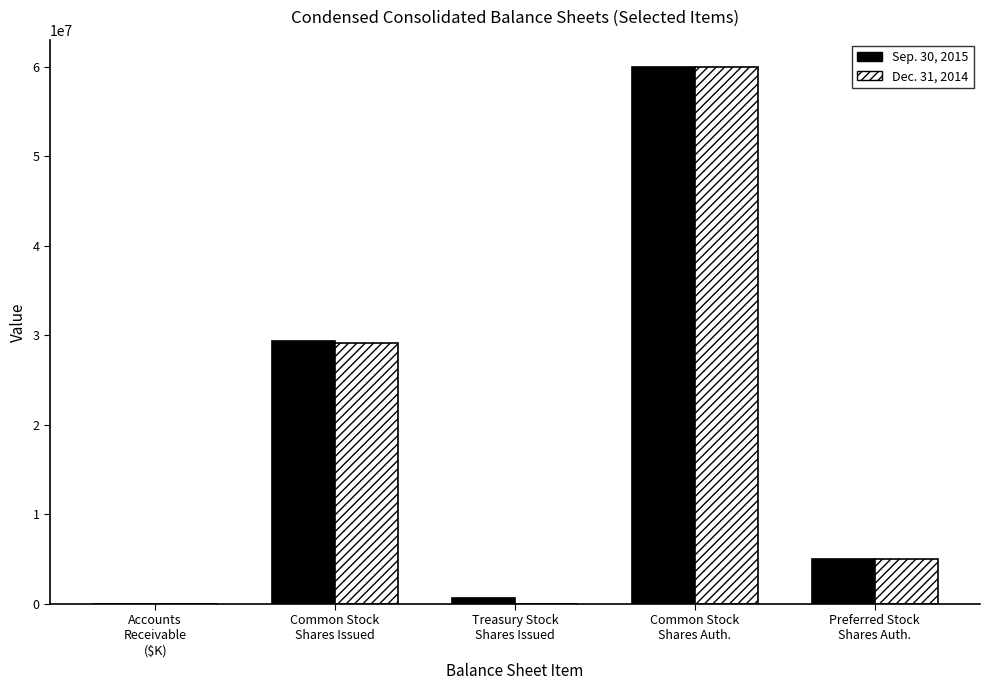

What is the greatest value displayed?

60000000